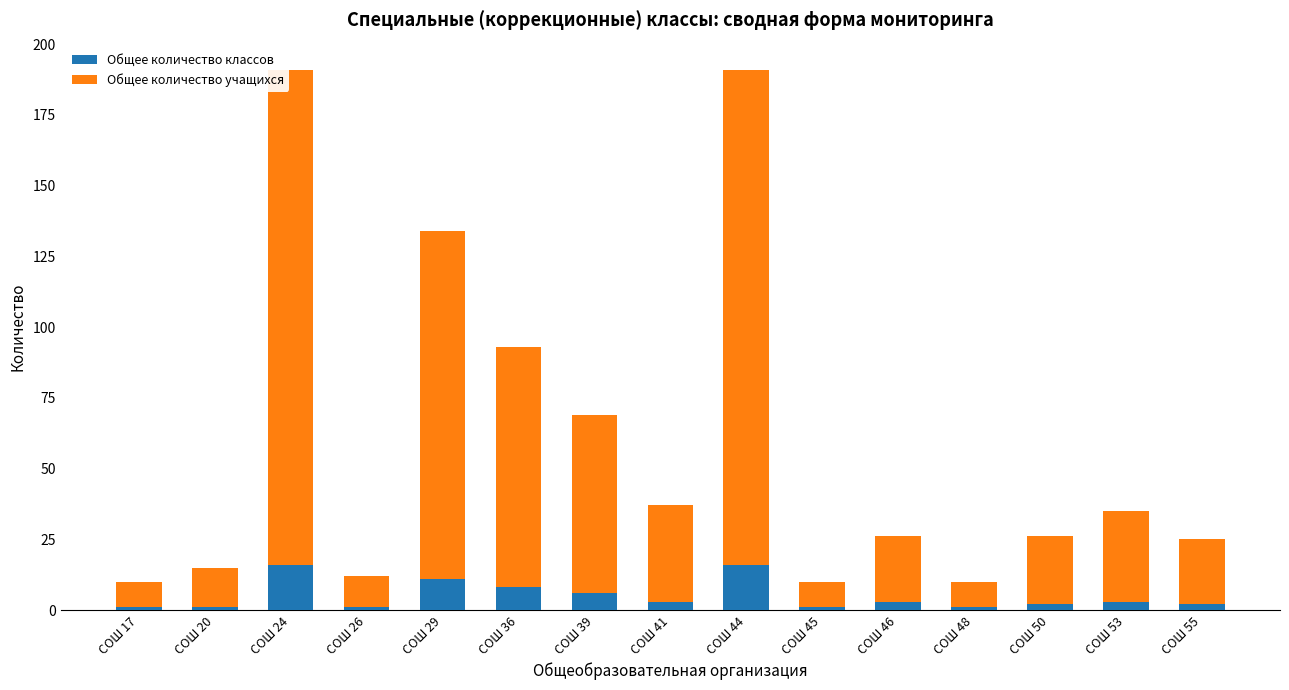

How many bars are there in total?

15